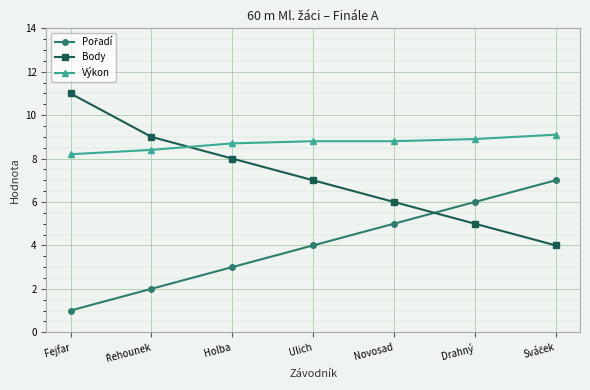

What is the difference between the highest and lowest values at Drahný?

3.9